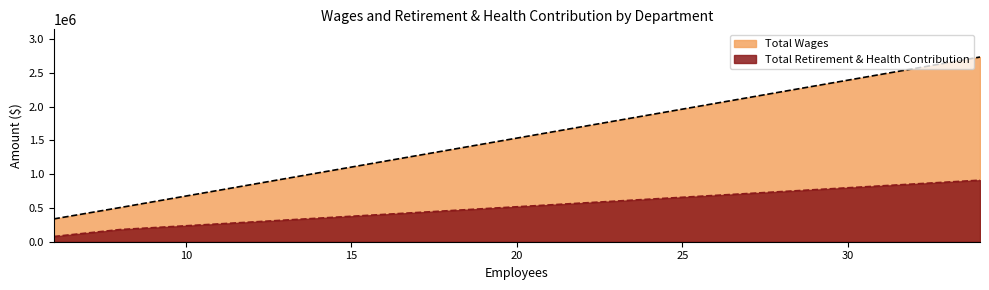

Which series has the largest range (max minus min)?

Total Wages